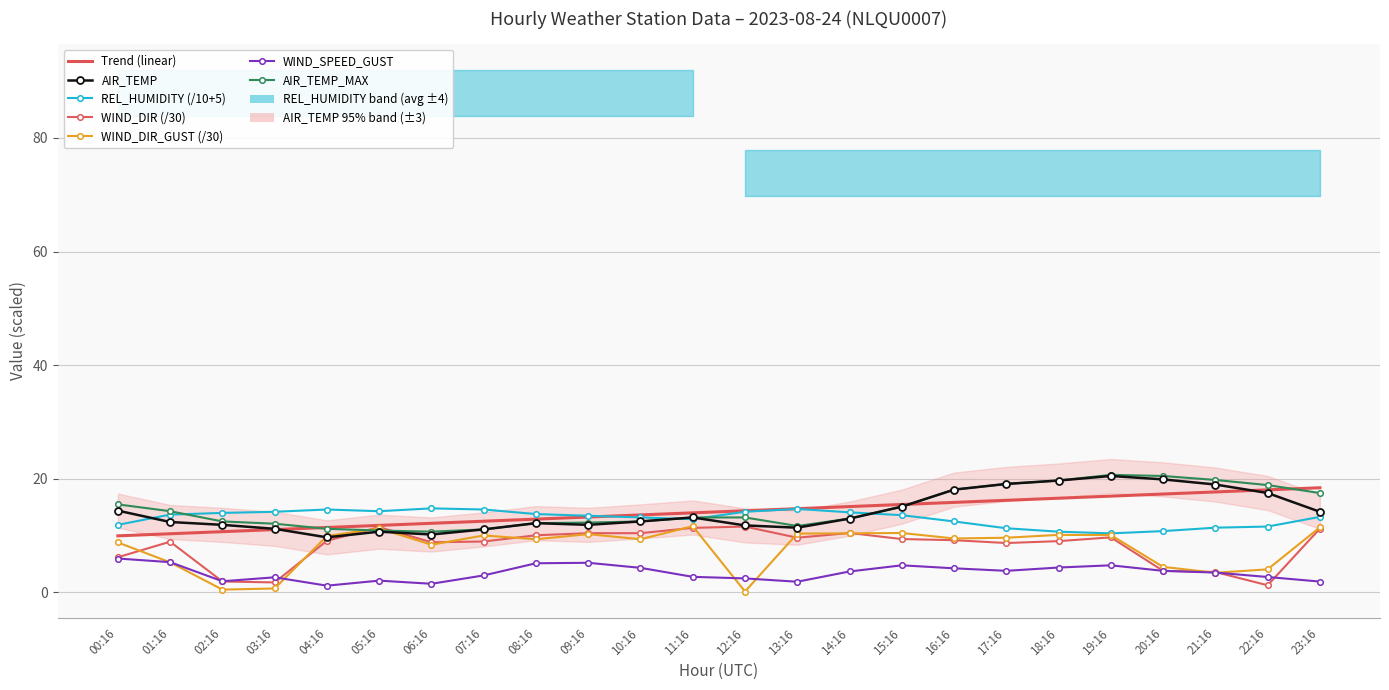

What is the difference between the second highest and minimum values in the WIND_DIR series?

10.2